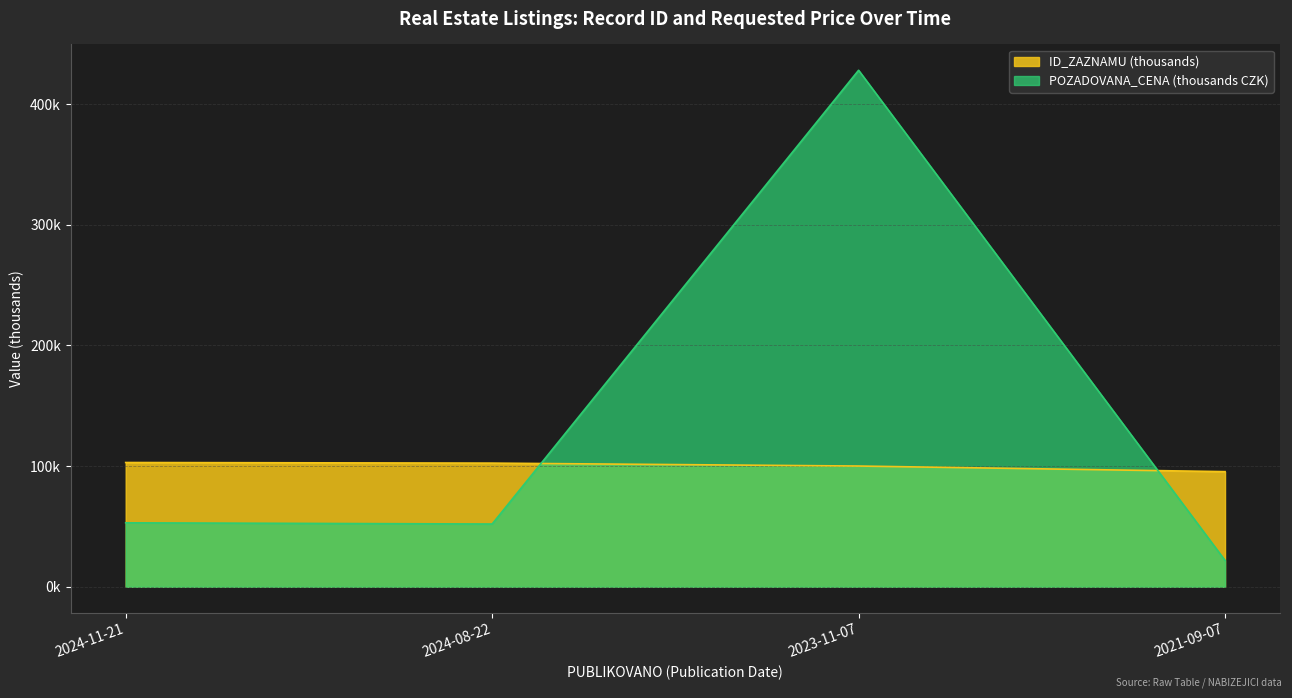

Which series changed the most between 2024-11-21 and 2024-08-22?

POZADOVANA_CENA